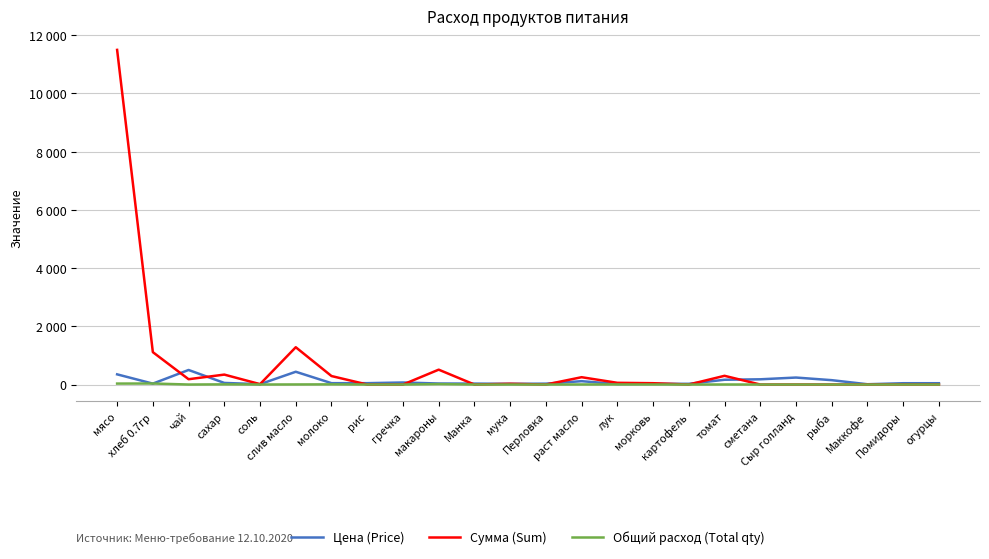

What are all the series names shown in the legend?

Цена (Price), Сумма (Sum), Общий расход (Total qty)